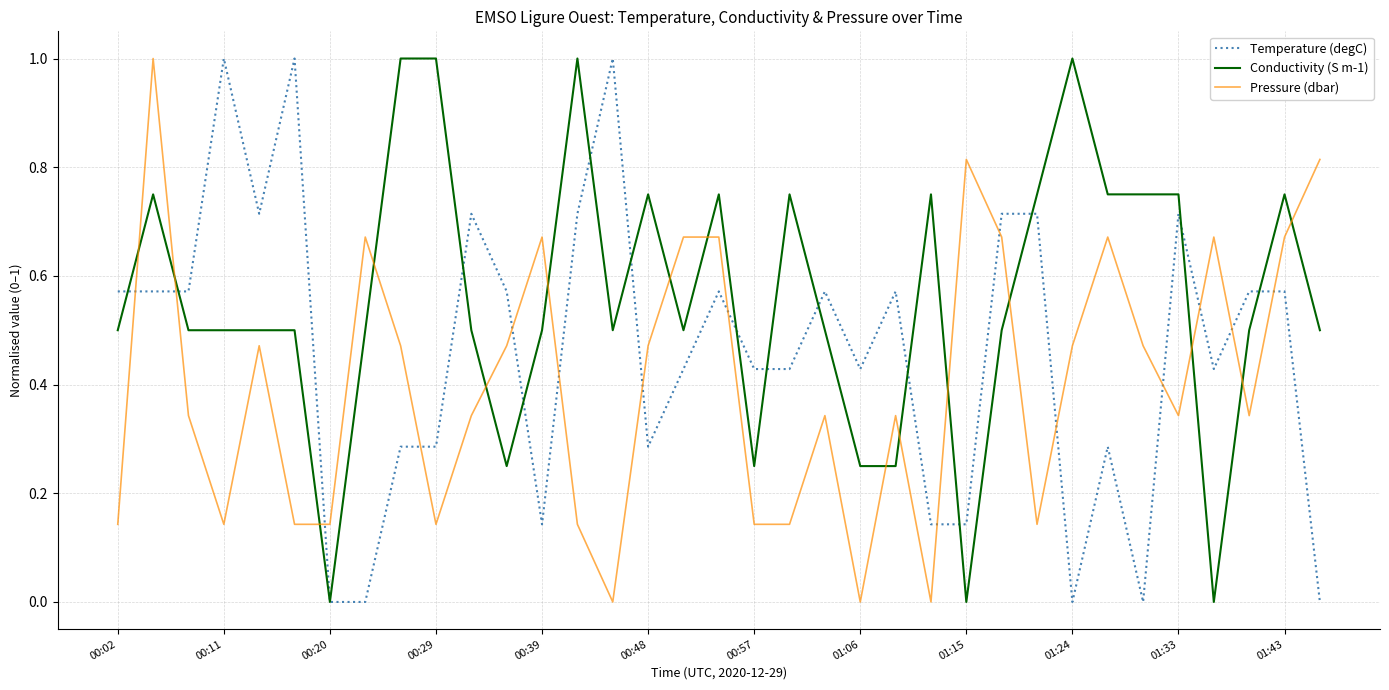

At how many categories does at least one series exceed 0?

35